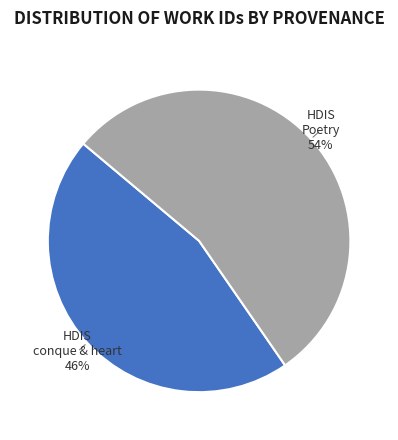

To the nearest percent, what is the average slice percentage?

50%